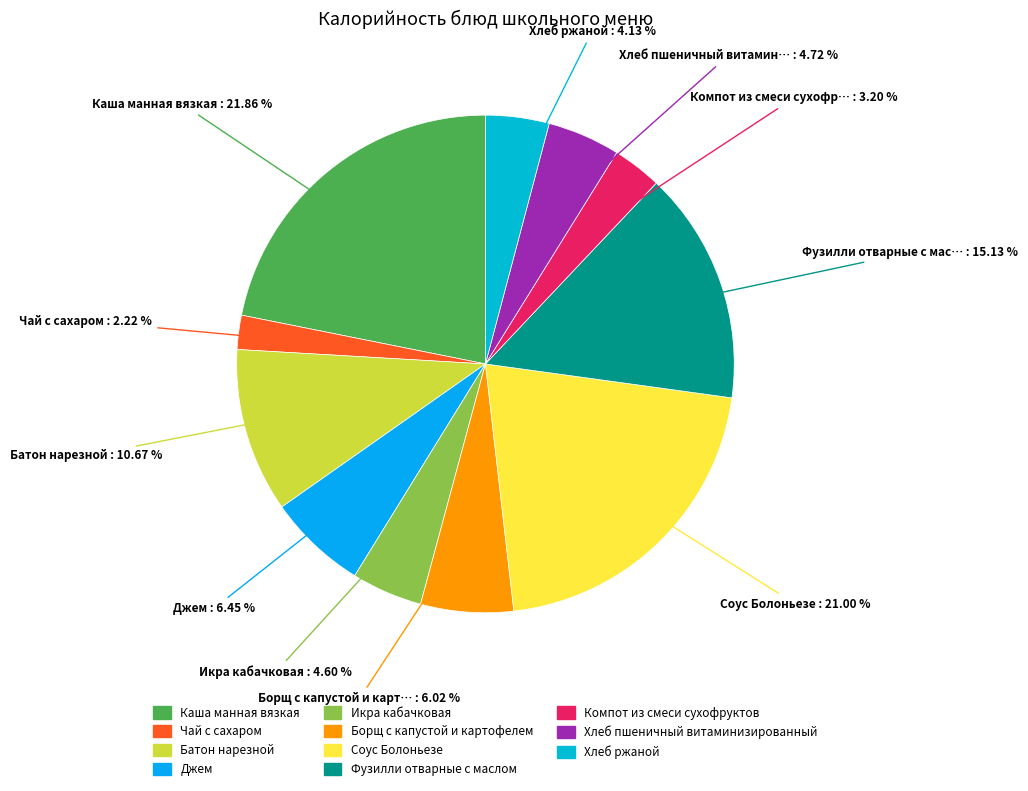

How many slices are in this pie chart?

11